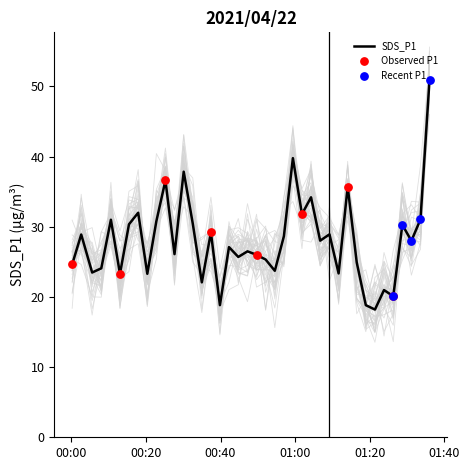

What is the lowest value of the SDS_P1 series?

18.2